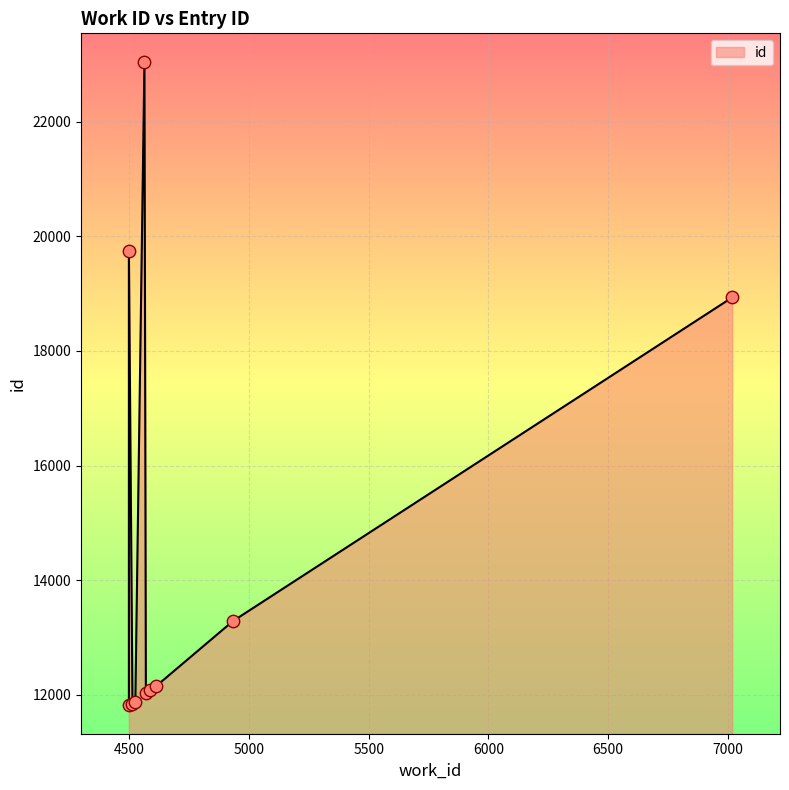

What is the change in value from 4585 to 4612?

+74